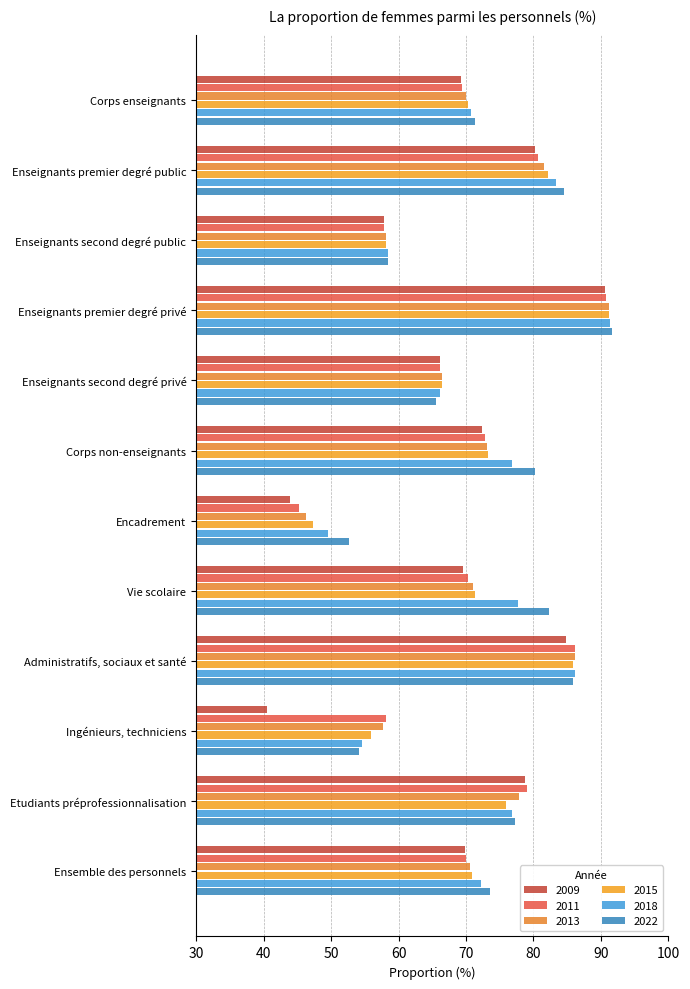

What is the value of the 2011 bar at the 4th from the left?

90.8